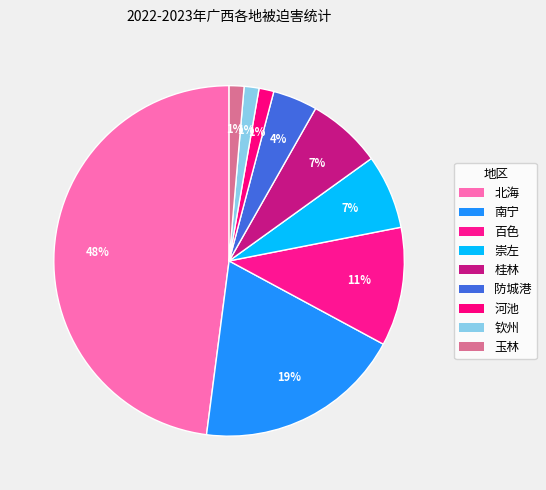

Count the number of slices in the pie.

9